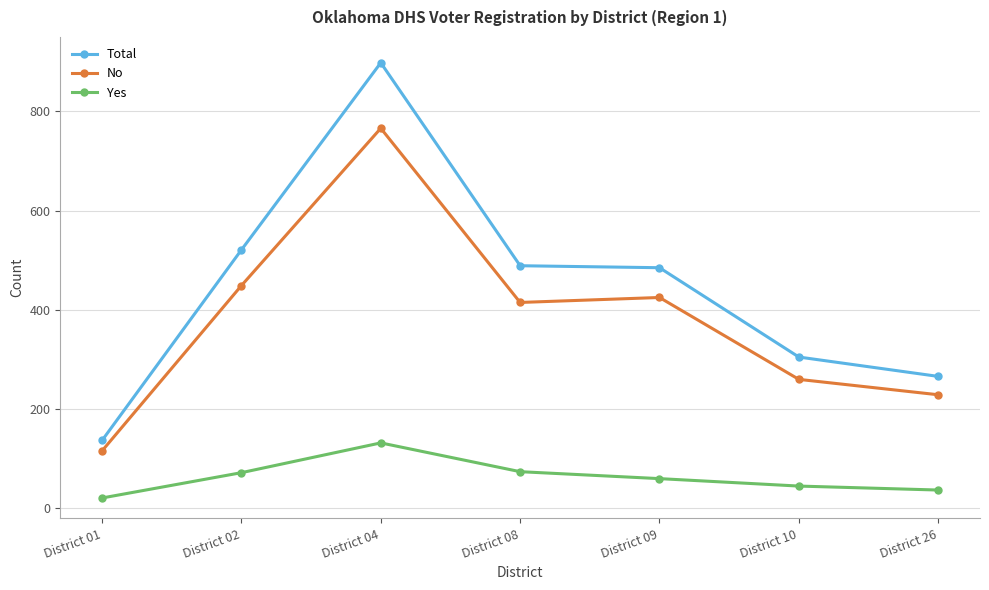

Rank the series by their average value, from highest to lowest.

Total, No, Yes